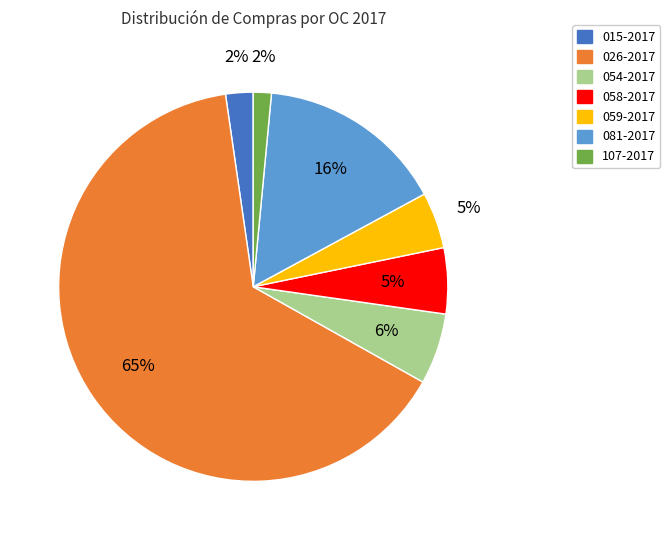

Does 026-2017 account for over 50% of the chart?

Yes